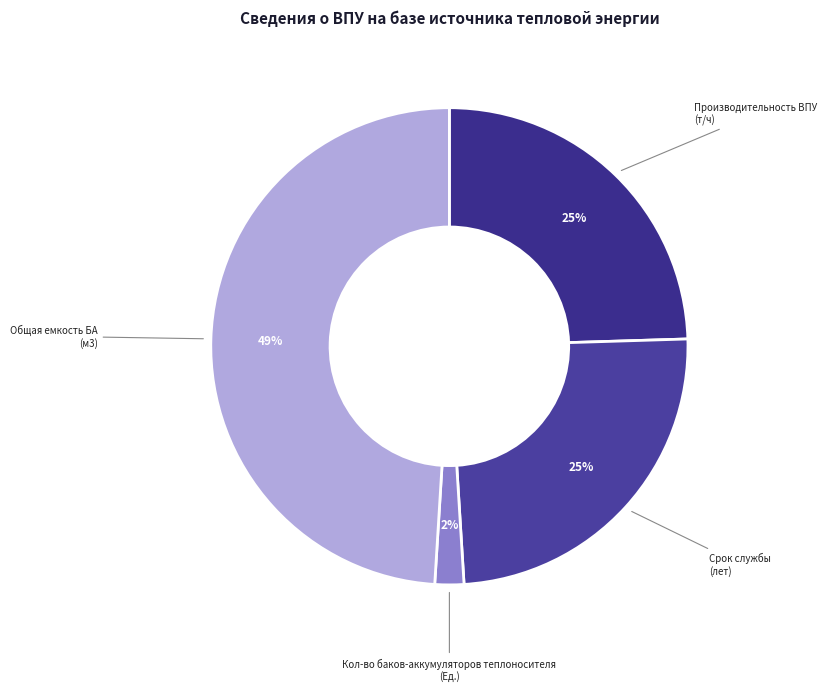

How many segments does this pie chart have?

4